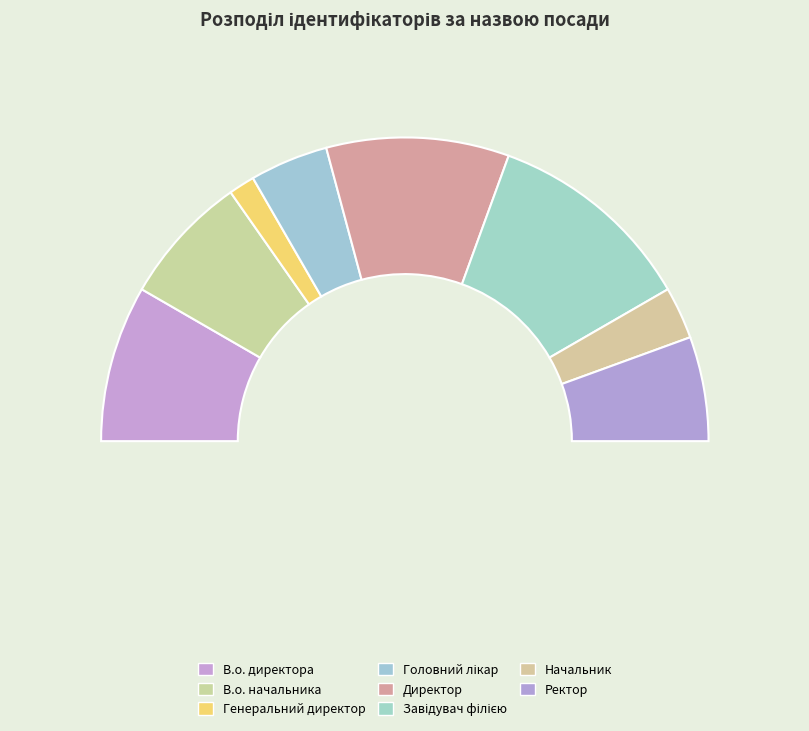

What portion of the pie excludes В.о. директора?

83.3%